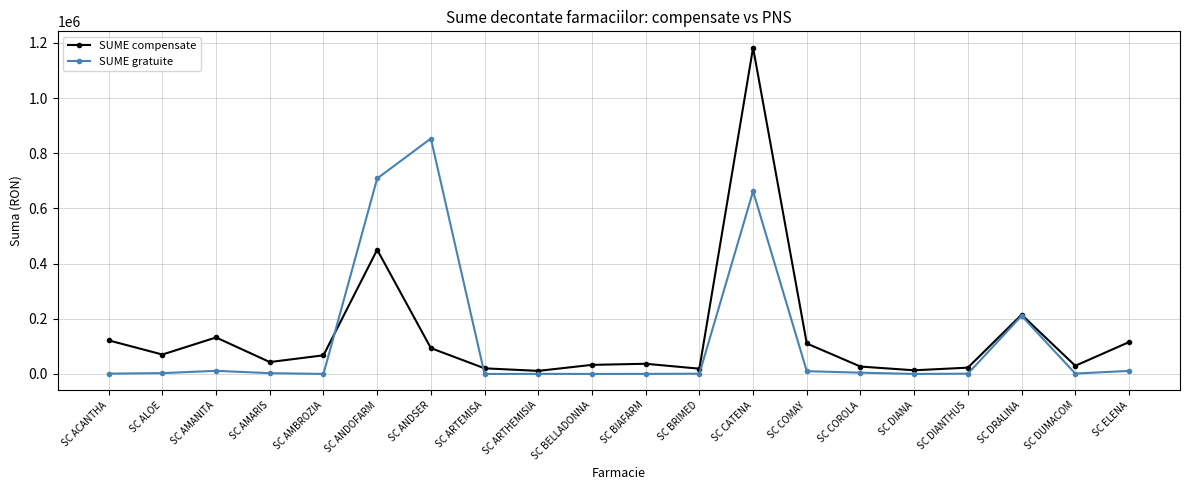

Is this an area chart (filled region under the line)?

No